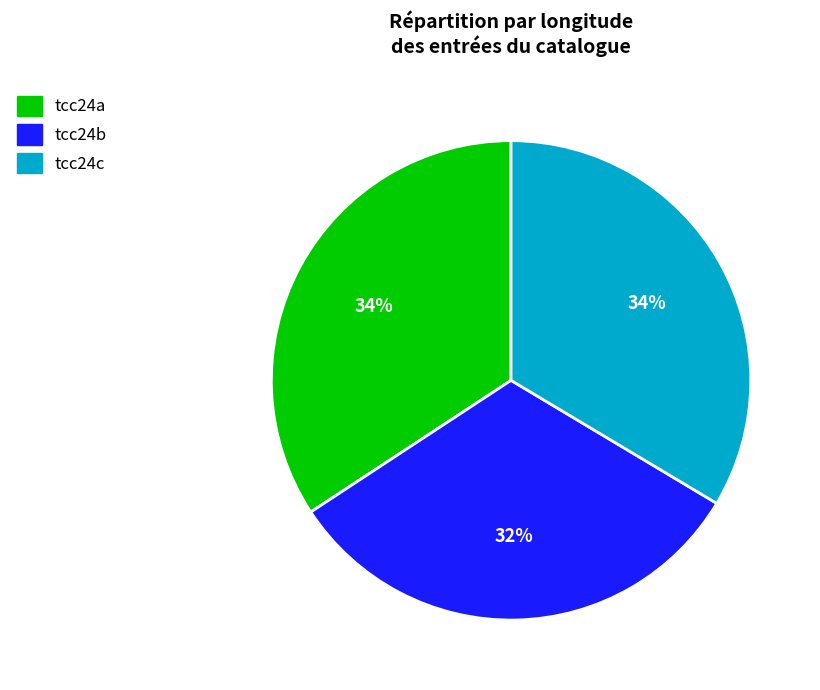

Count the number of slices in the pie.

3